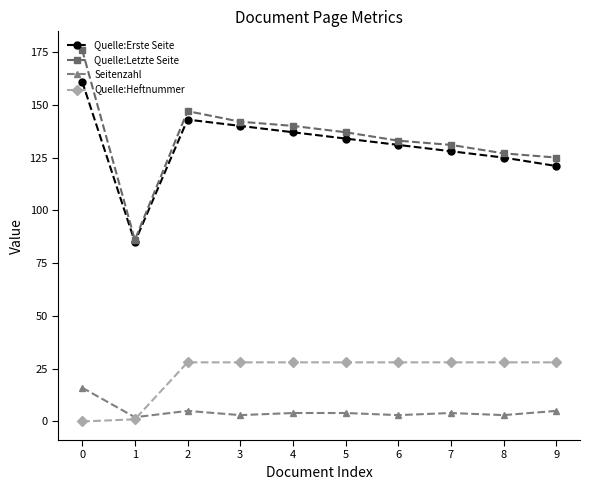

What is the value of the Quelle:Erste Seite point at the 4th from the left?

140